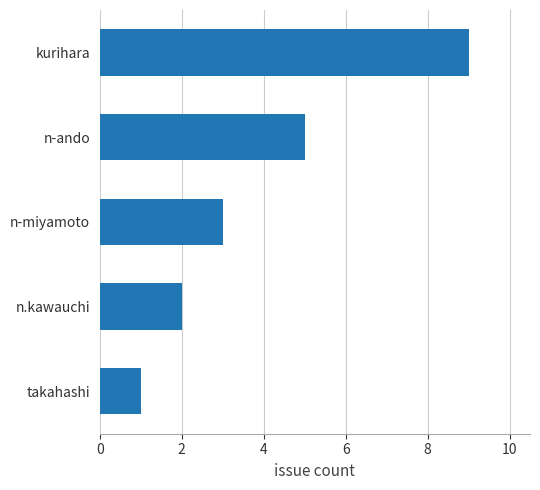

List the labels in order of value, largest first.

kurihara, n-ando, n-miyamoto, n.kawauchi, takahashi